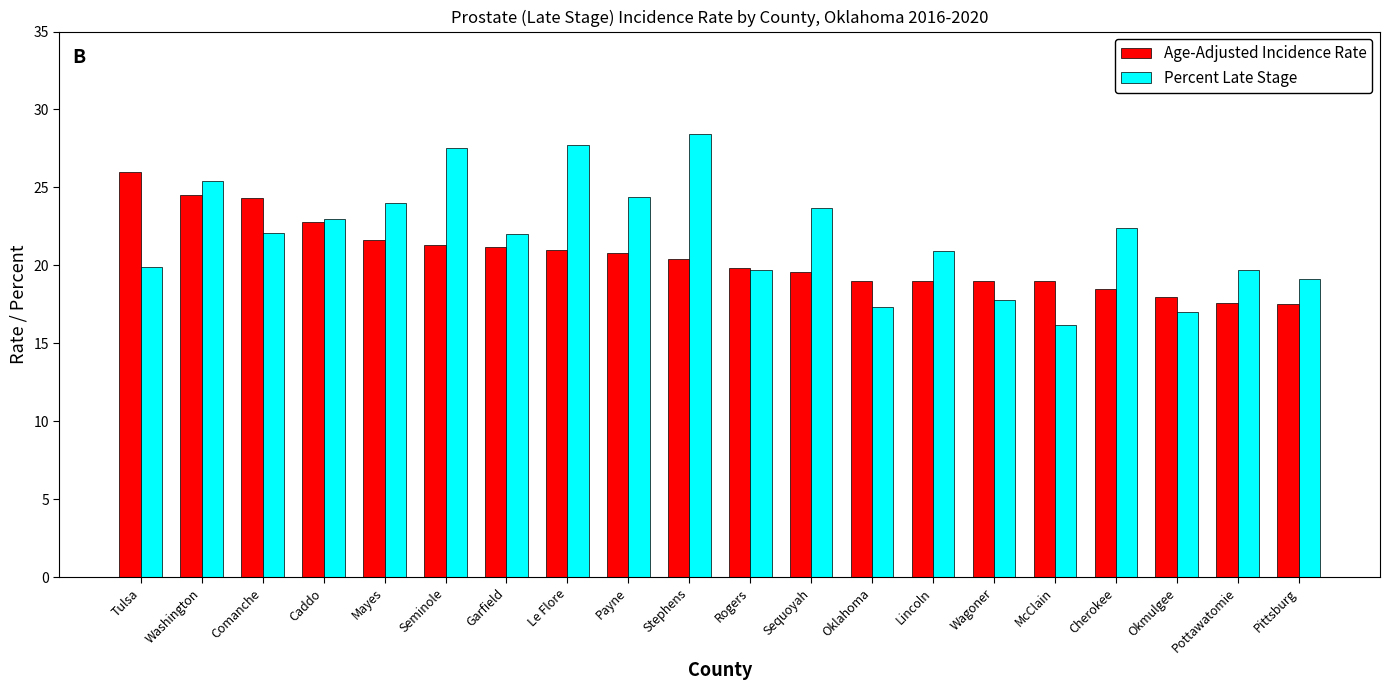

What is the greatest value displayed?

28.4